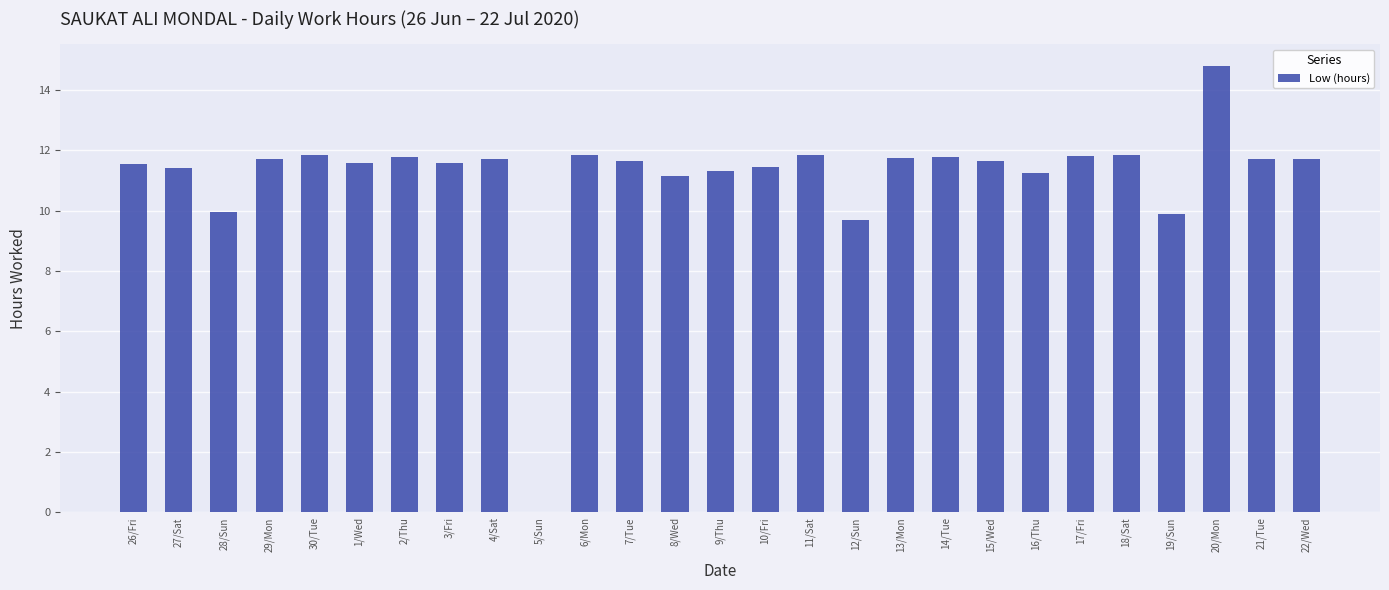

What is the maximum value shown in the chart?

14.8